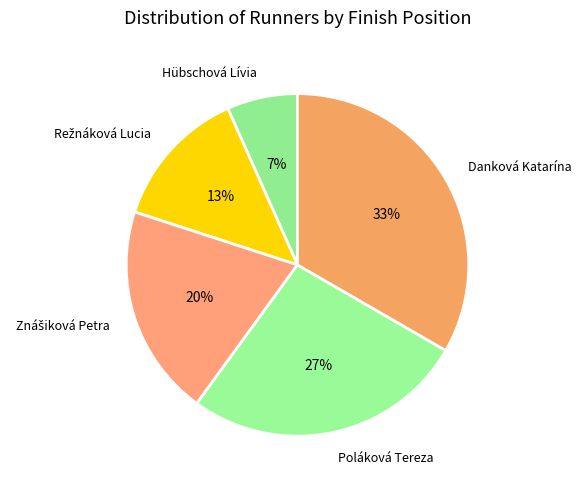

How many segments does this pie chart have?

5